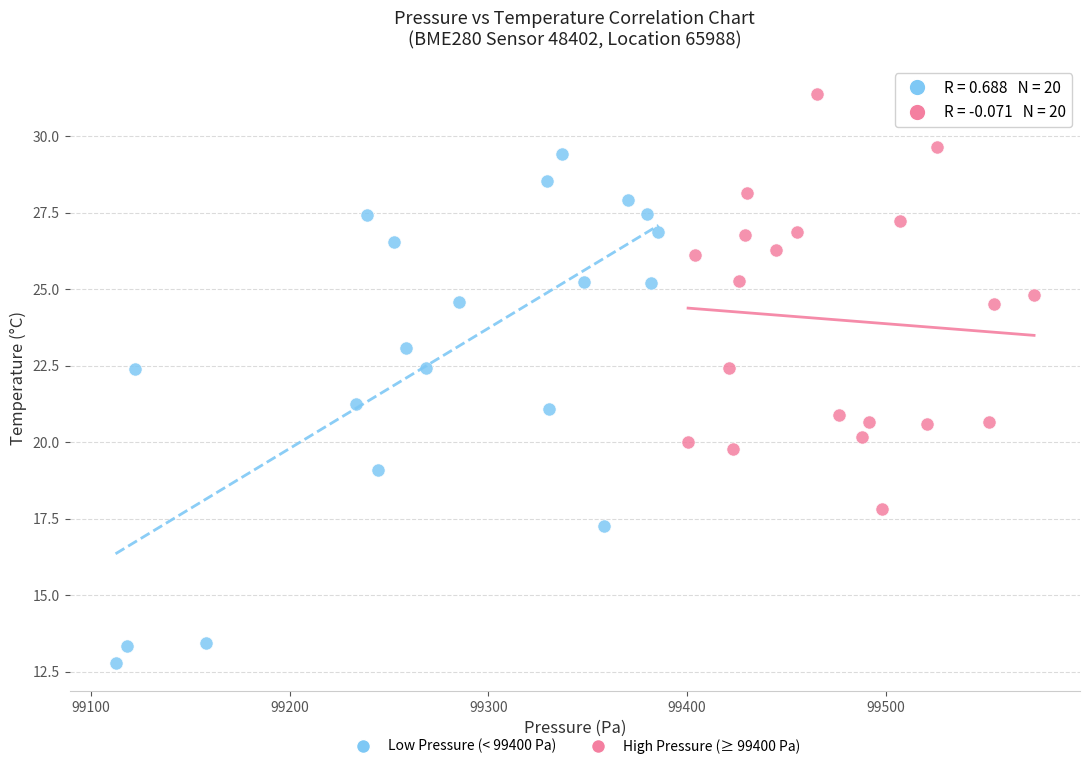

Which series contains the highest Y value?

High Pressure (≥ 99400 Pa)